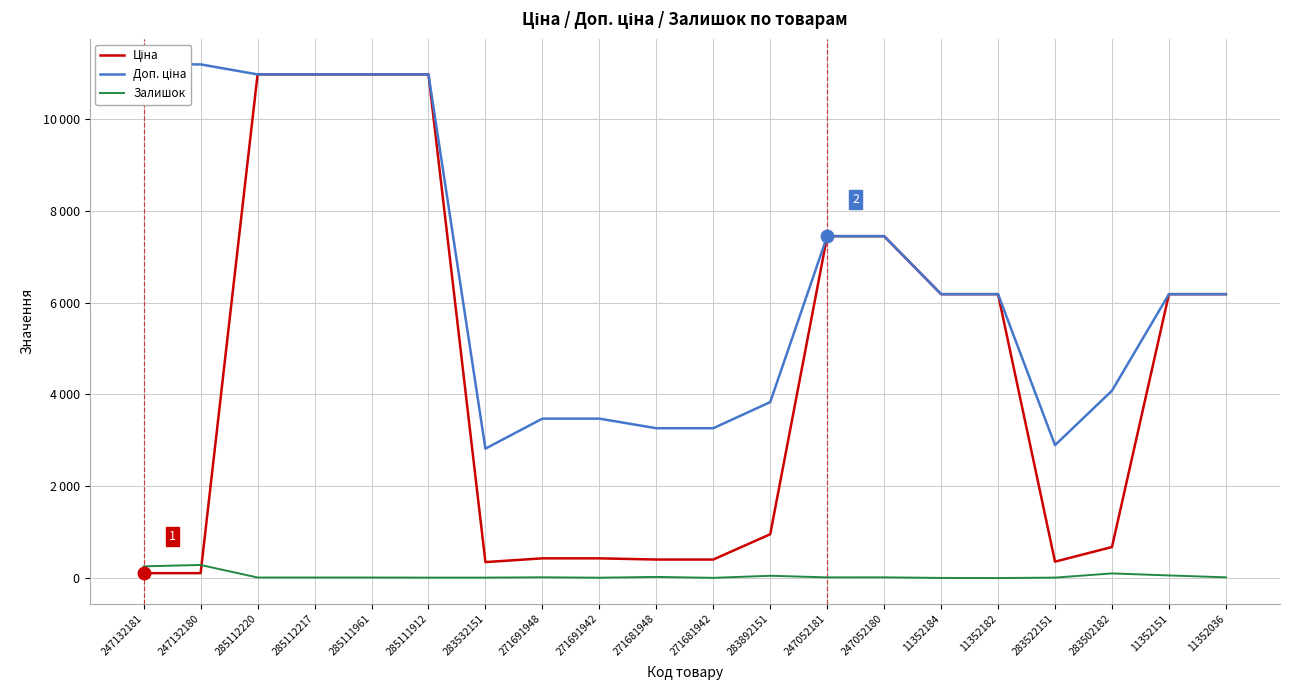

Reading left to right, list all the values displayed in this chart.

Ціна: 247132181=111.8	247132180=111.8	285112220=10964.4	285112217=10964.4	285111961=10964.4	285111912=10964.4	283532151=352.6	271691948=434.3	271691942=434.3	271681948=408.2	271681942=408.2	283892151=958.4	247052181=7444.6	247052180=7444.6	11352184=6182.6	11352182=6182.6	283522151=362.1	283502182=680.4	11352151=6182.6	11352036=6182.6
Доп. ціна: 247132181=11182.0	247132180=11182.0	285112220=10964.4	285112217=10964.4	285111961=10964.4	285111912=10964.4	283532151=2821.2	271691948=3474.1	271691942=3474.1	271681948=3265.8	271681942=3265.8	283892151=3833.8	247052181=7444.6	247052180=7444.6	11352184=6182.6	11352182=6182.6	283522151=2896.6	283502182=4082.3	11352151=6182.6	11352036=6182.6
Залишок: 247132181=260.0	247132180=290.0	285112220=17.0	285112217=17.0	285111961=17.0	285111912=15.0	283532151=15.0	271691948=22.0	271691942=13.0	271681948=30.0	271681942=10.0	283892151=55.0	247052181=20.0	247052180=21.0	11352184=8.0	11352182=5.0	283522151=15.0	283502182=106.0	11352151=62.0	11352036=21.0